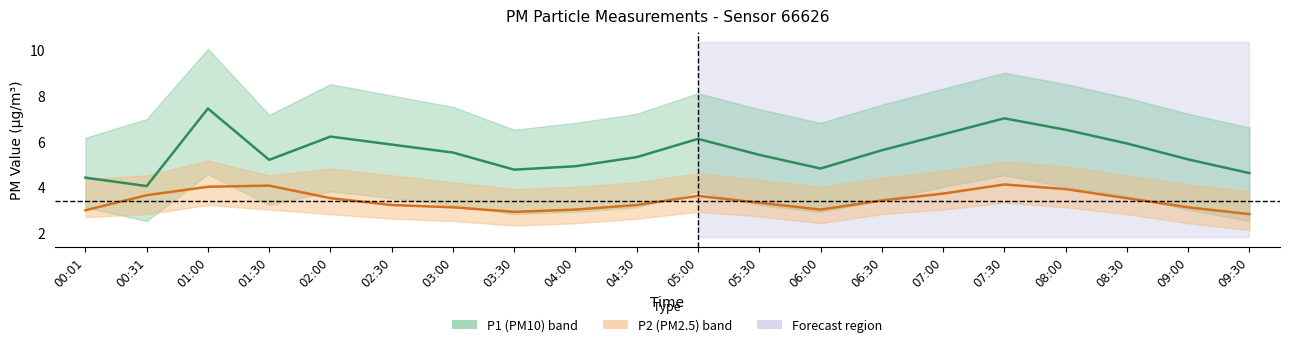

Reading right to left, what are all the values shown in this chart?

P1 center: 09:30=4.6	09:00=5.2	08:30=5.9	08:00=6.5	07:30=7.0	07:00=6.3	06:30=5.6	06:00=4.8	05:30=5.4	05:00=6.1	04:30=5.3	04:00=4.9	03:30=4.8	03:00=5.5	02:30=5.8	02:00=6.2	01:30=5.2	01:00=7.4	00:31=4.0	00:01=4.4
P2 center: 09:30=2.8	09:00=3.1	08:30=3.5	08:00=3.9	07:30=4.1	07:00=3.7	06:30=3.4	06:00=3.0	05:30=3.3	05:00=3.6	04:30=3.2	04:00=3.0	03:30=2.9	03:00=3.1	02:30=3.2	02:00=3.5	01:30=4.0	01:00=4.0	00:31=3.6	00:01=3.0